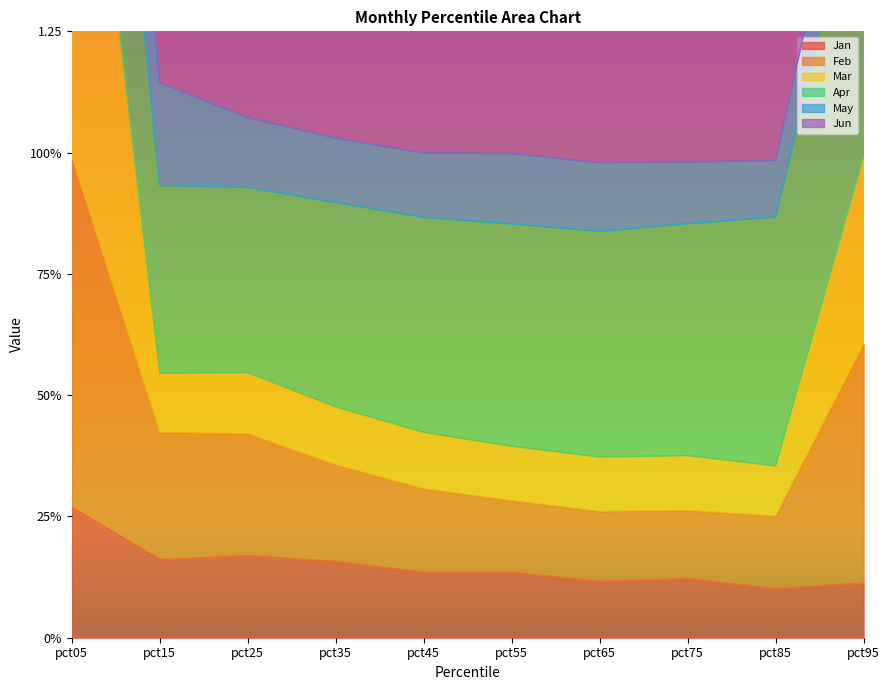

Where is the first local maximum for Feb?

pct75